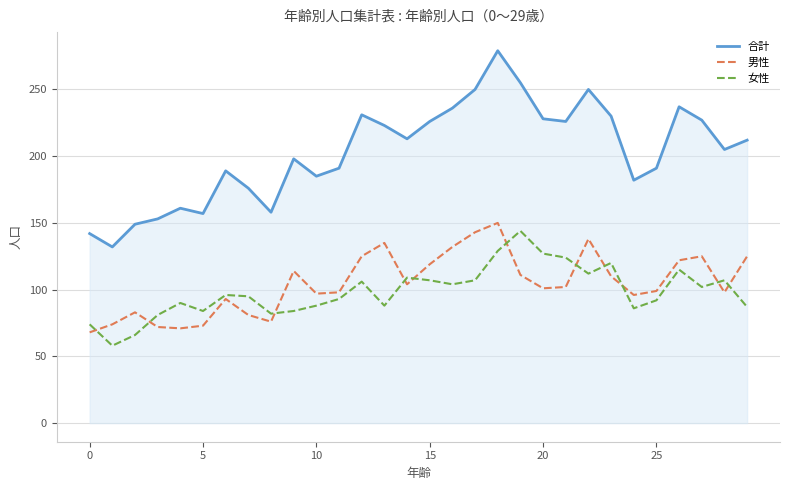

What are all the series names shown in the legend?

合計, 男性, 女性